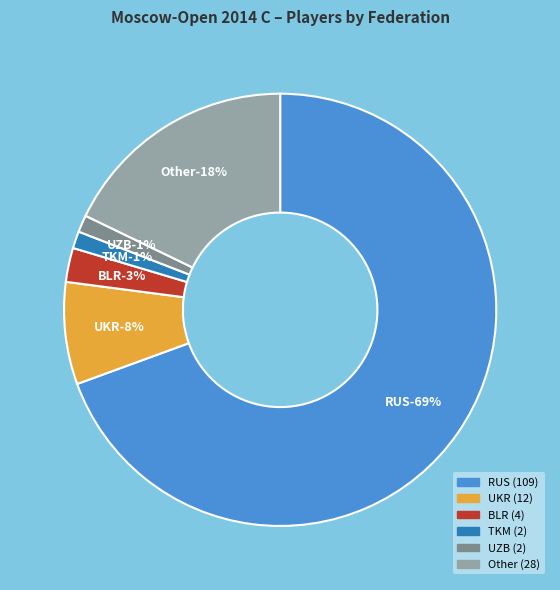

What is the change in value from RUS to Other?

-81